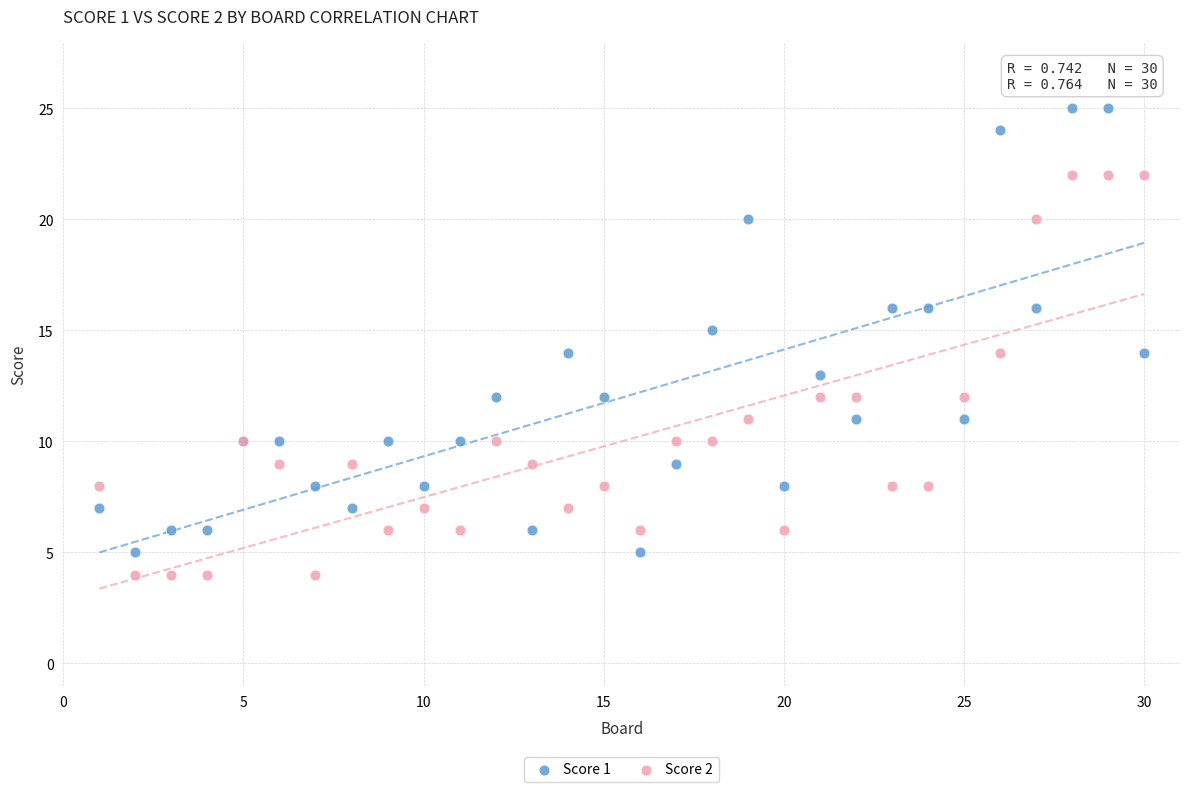

Which series has the largest Y range (max minus min)?

Score 1